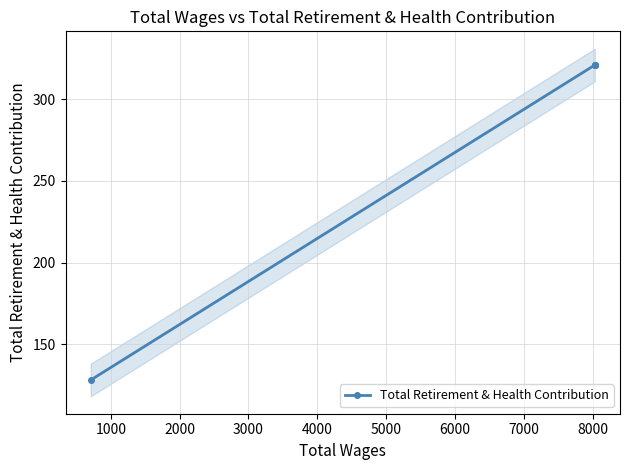

How many lines are shown in the chart?

1